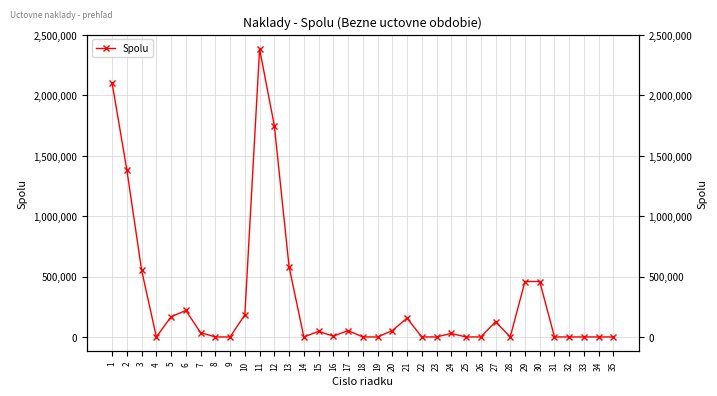

Rank the categories by value from highest to lowest.

11, 1, 12, 2, 13, 3, 29, 30, 6, 10, 5, 21, 27, 17, 20, 15, 7, 24, 16, 28, 18, 8, 9, 4, 14, 19, 22, 23, 25, 26, 31, 32, 33, 34, 35